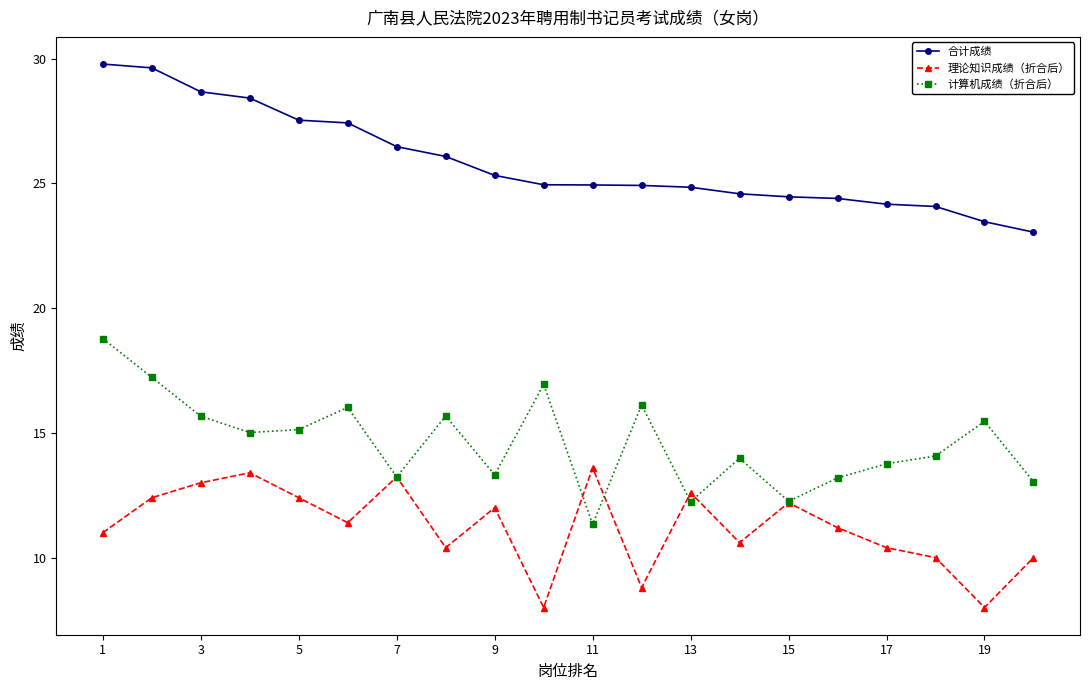

Rank the series by their maximum value, from lowest to highest.

理论知识成绩（折合后）, 计算机成绩（折合后）, 合计成绩